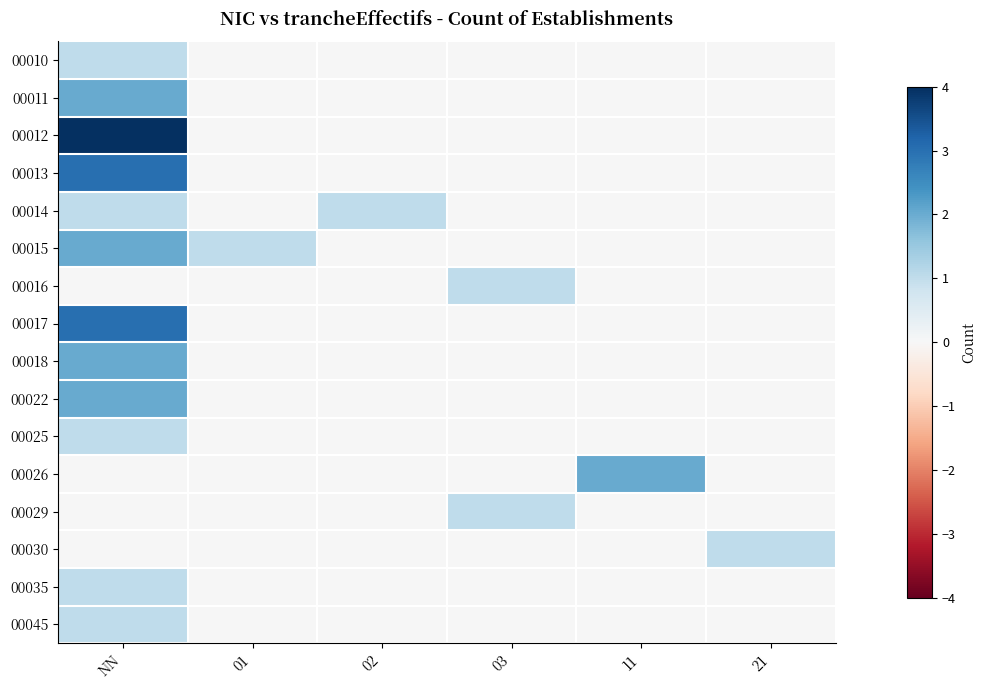

Reading right to left, extract all data points from this chart.

00010: 21=0	11=0	03=0	02=0	01=0	NN=1
00011: 21=0	11=0	03=0	02=0	01=0	NN=2
00012: 21=0	11=0	03=0	02=0	01=0	NN=4
00013: 21=0	11=0	03=0	02=0	01=0	NN=3
00014: 21=0	11=0	03=0	02=1	01=0	NN=1
00015: 21=0	11=0	03=0	02=0	01=1	NN=2
00016: 21=0	11=0	03=1	02=0	01=0	NN=0
00017: 21=0	11=0	03=0	02=0	01=0	NN=3
00018: 21=0	11=0	03=0	02=0	01=0	NN=2
00022: 21=0	11=0	03=0	02=0	01=0	NN=2
00025: 21=0	11=0	03=0	02=0	01=0	NN=1
00026: 21=0	11=2	03=0	02=0	01=0	NN=0
00029: 21=0	11=0	03=1	02=0	01=0	NN=0
00030: 21=1	11=0	03=0	02=0	01=0	NN=0
00035: 21=0	11=0	03=0	02=0	01=0	NN=1
00045: 21=0	11=0	03=0	02=0	01=0	NN=1